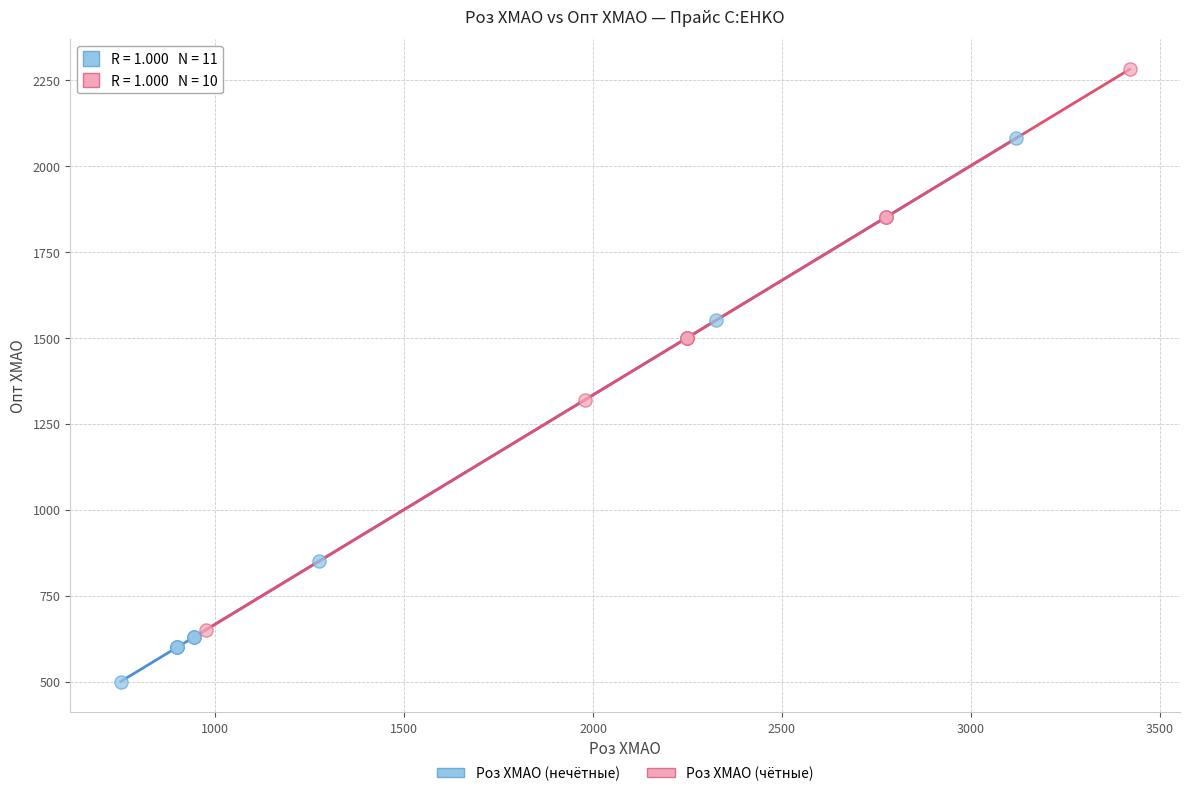

Which series reaches the minimum Y coordinate?

Роз ХМАО (нечётные)